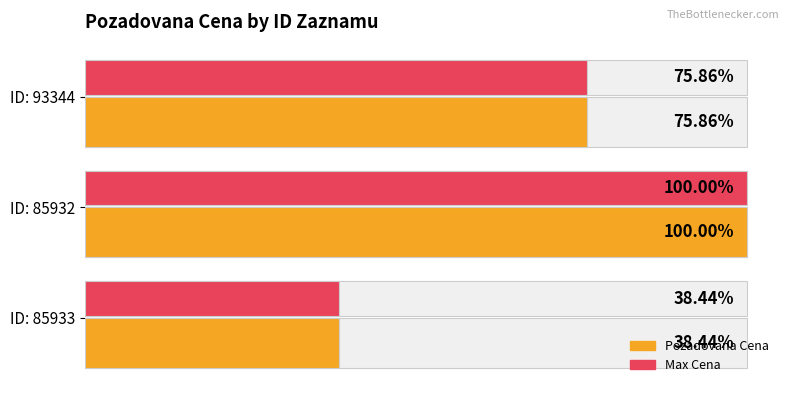

Does the chart contain any negative values?

No